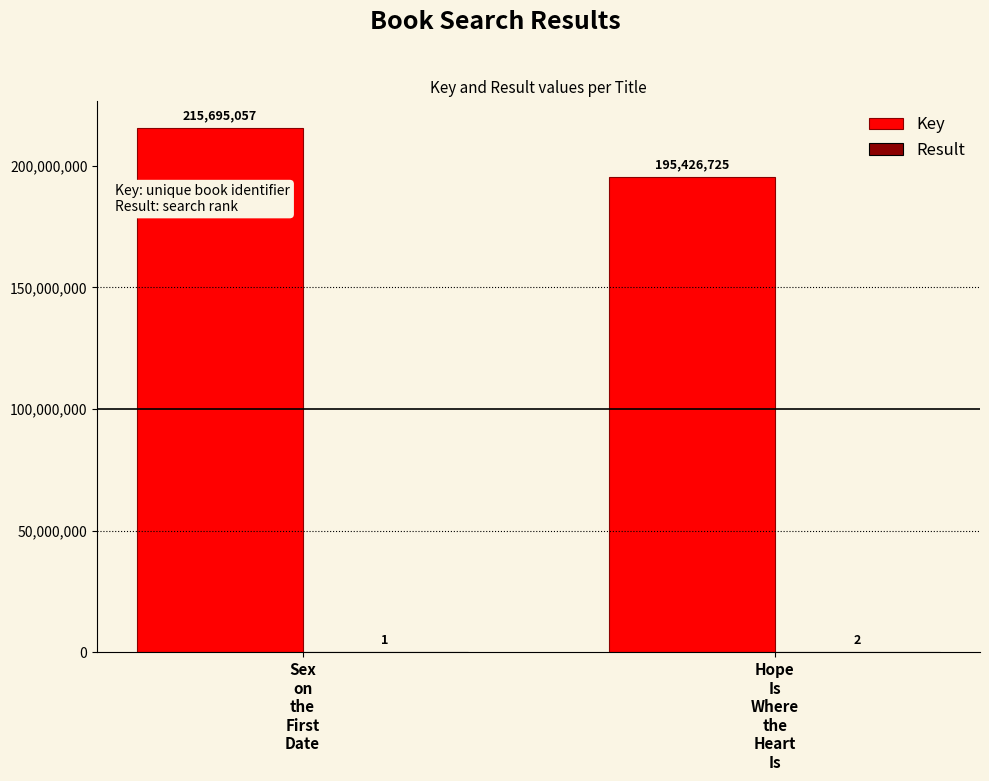

At which category is the sum across all series the highest?

Sex
on
the
First
Date